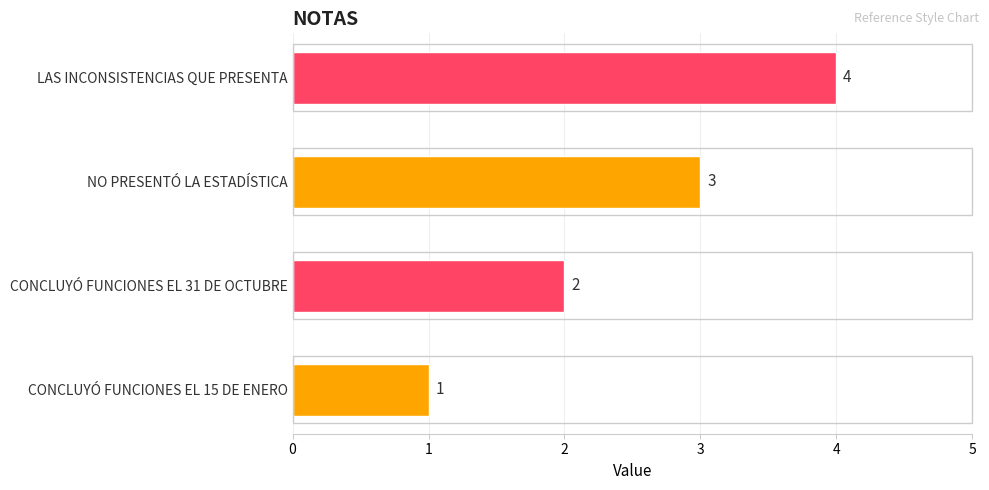

What is the value of the 4th bar from the left?

4